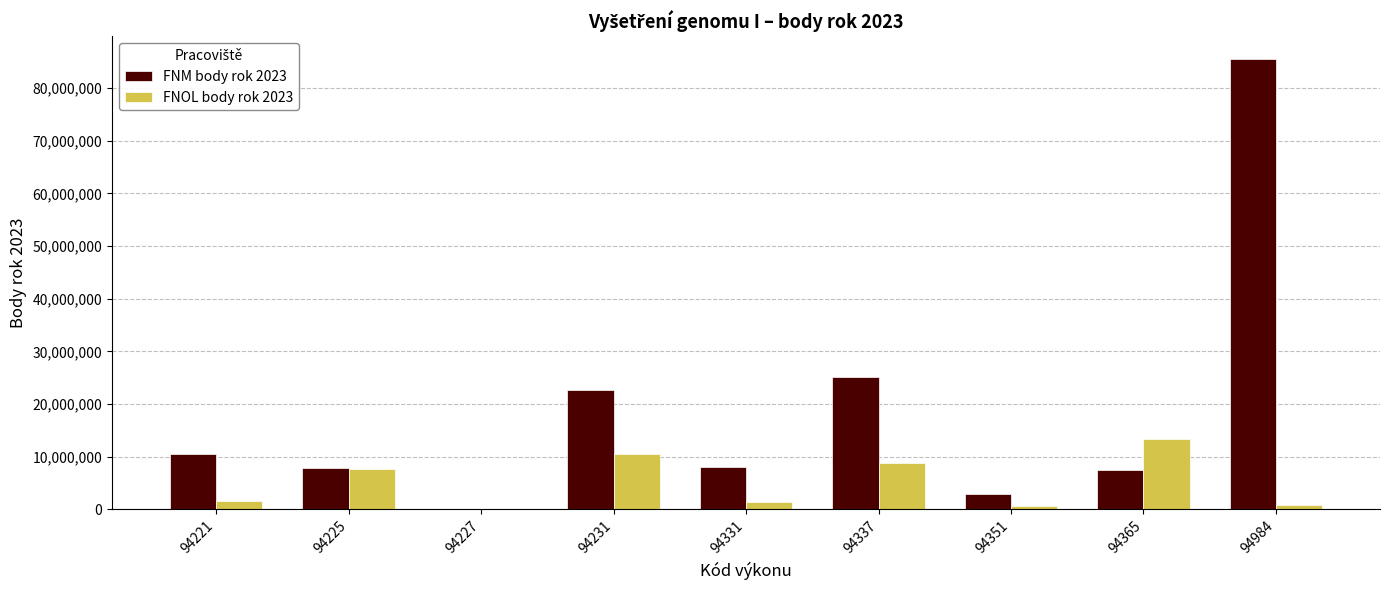

What is the spread (max minus min) of values at 94231?

12093519